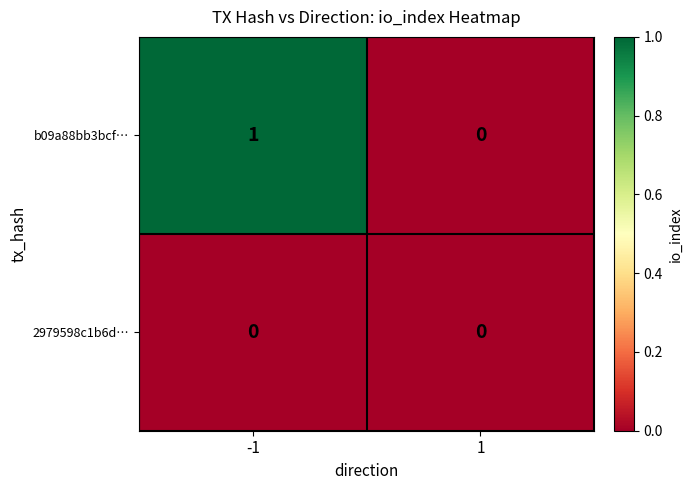

Reading left to right, extract all data points from this chart.

b09a88bb3bcf…: -1=1	1=0
2979598c1b6d…: -1=0	1=0